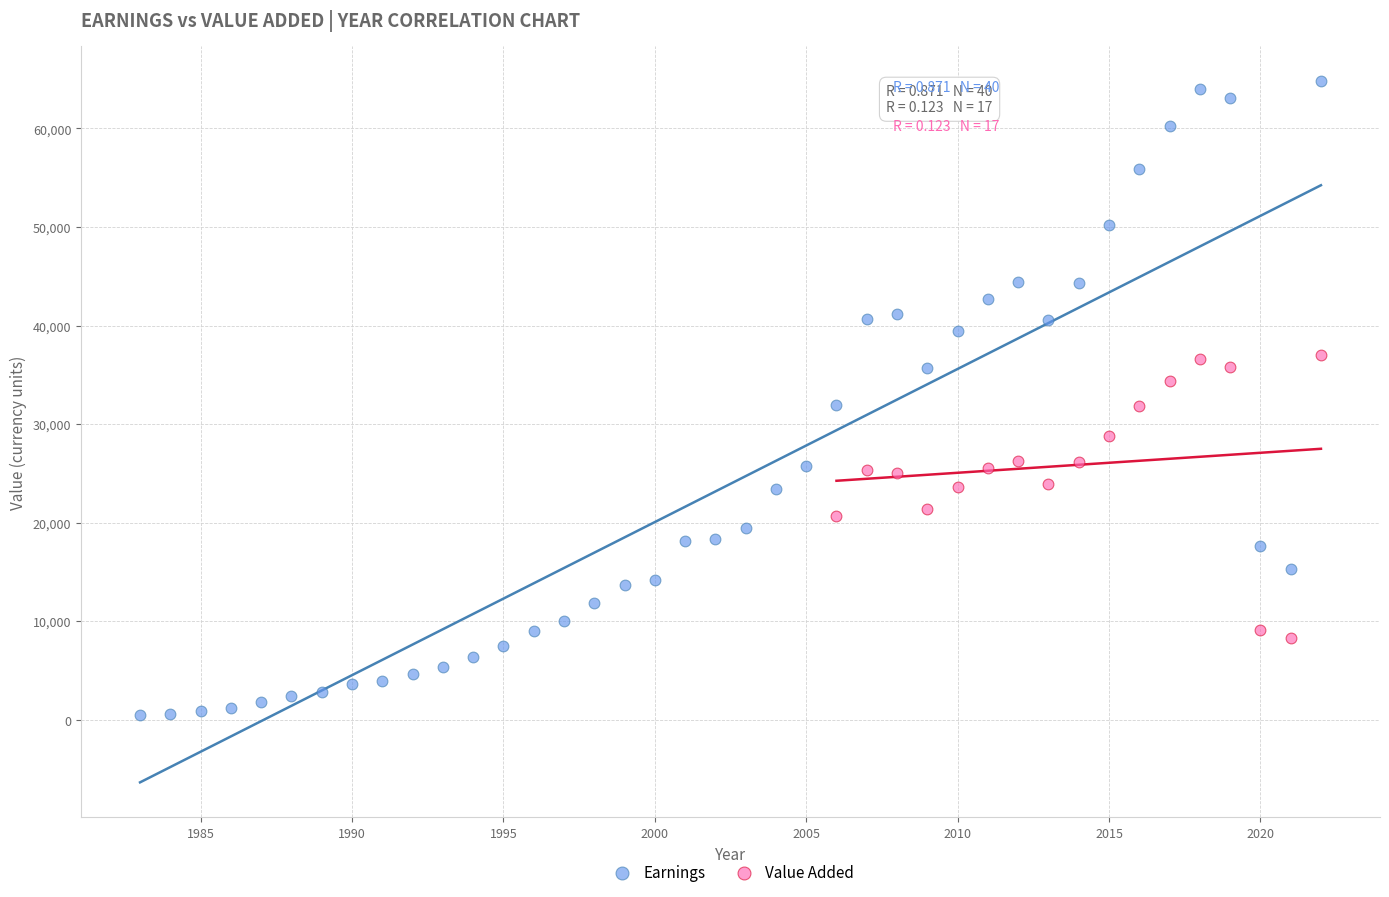

Which series contains the lowest Y value?

Earnings